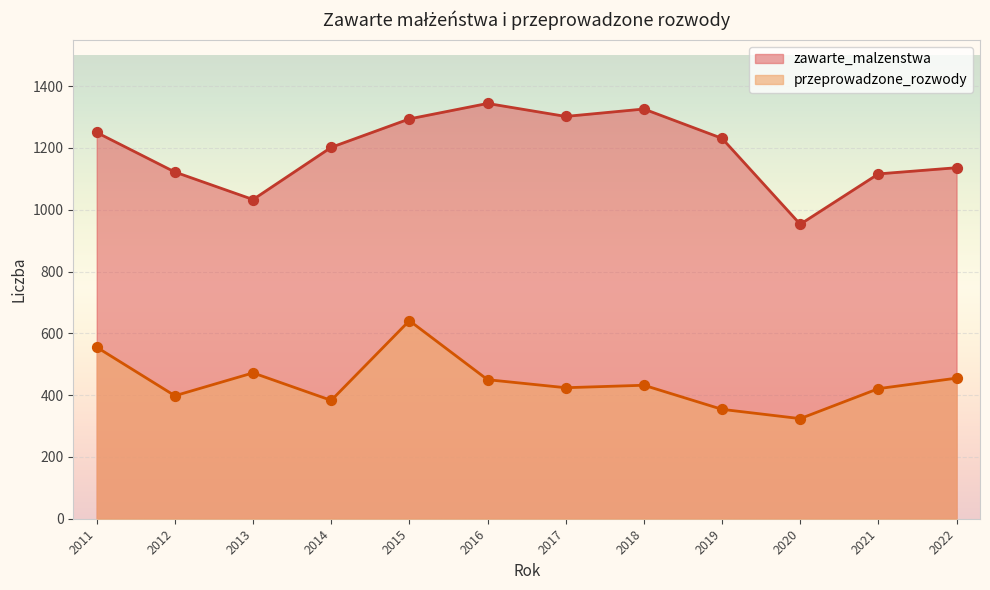

At how many categories does at least one series exceed 1266?

4